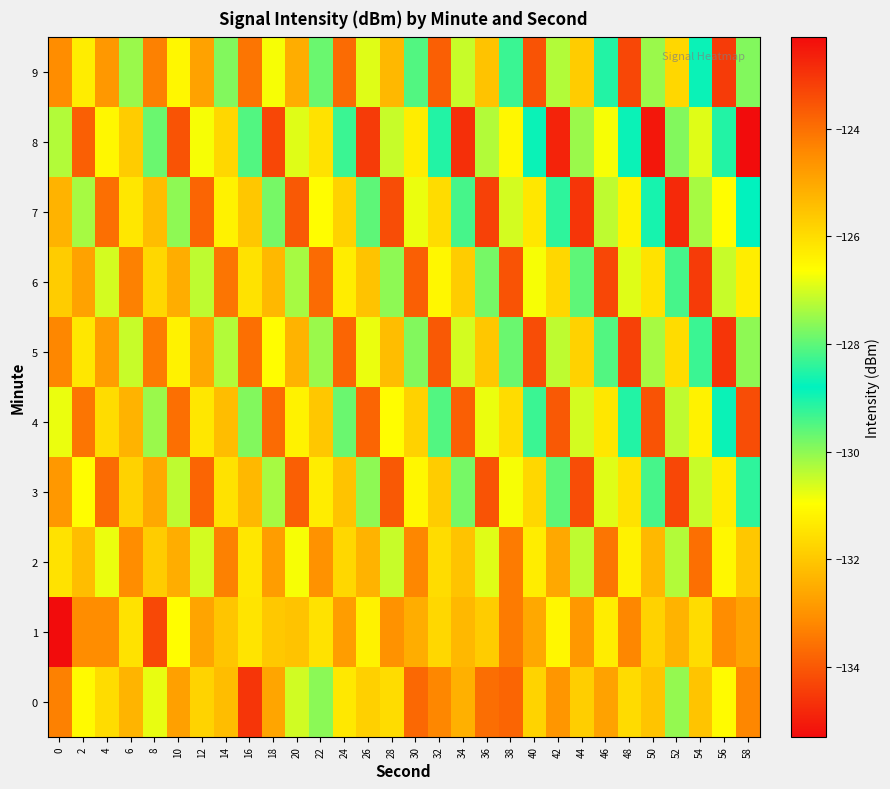

Reading right to left, extract all data points from this chart.

0: 58=-133.2	56=-131.0	54=-132.1	52=-130.1	50=-132.1	48=-131.6	46=-132.7	44=-131.9	42=-132.9	40=-131.8	38=-133.8	36=-133.6	34=-132.4	32=-133.2	30=-133.7	28=-131.6	26=-131.8	24=-131.4	22=-130.0	20=-130.6	18=-132.6	16=-134.6	14=-132.2	12=-131.8	10=-132.7	8=-130.8	6=-132.4	4=-131.6	2=-131.1	0=-133.3
1: 58=-132.7	56=-133.1	54=-131.6	52=-132.4	50=-131.8	48=-133.2	46=-131.3	44=-132.9	42=-131.1	40=-132.6	38=-133.4	36=-131.9	34=-132.3	32=-131.7	30=-132.5	28=-133.0	26=-131.2	24=-132.8	22=-131.5	20=-132.1	18=-132.0	16=-131.4	14=-132.0	12=-132.7	10=-131.0	8=-134.3	6=-131.5	4=-133.1	2=-133.1	0=-122.3
2: 58=-132.0	56=-131.1	54=-133.6	52=-130.3	50=-132.3	48=-131.2	46=-133.5	44=-130.4	42=-132.6	40=-131.3	38=-133.4	36=-130.7	34=-132.1	32=-131.6	30=-133.2	28=-130.5	26=-132.4	24=-131.7	22=-133.0	20=-130.9	18=-132.8	16=-131.4	14=-133.3	12=-130.6	10=-132.5	8=-131.9	6=-133.1	4=-130.8	2=-132.2	0=-131.5
3: 58=-129.2	56=-131.3	54=-130.5	52=-134.3	50=-129.4	48=-131.5	46=-130.7	44=-134.2	42=-129.6	40=-131.7	38=-130.9	36=-134.1	34=-129.8	32=-131.9	30=-131.1	28=-134.0	26=-130.0	24=-132.1	22=-131.3	20=-133.9	18=-130.2	16=-132.3	14=-131.5	12=-133.8	10=-130.4	8=-132.6	6=-131.8	4=-133.7	2=-131.0	0=-132.9
4: 58=-134.2	56=-128.9	54=-131.2	52=-130.4	50=-134.1	48=-129.1	46=-131.4	44=-130.6	42=-134.0	40=-129.3	38=-131.6	36=-130.8	34=-133.9	32=-129.5	30=-131.8	28=-131.0	26=-133.8	24=-129.7	22=-132.0	20=-131.2	18=-133.7	16=-129.9	14=-132.2	12=-131.4	10=-133.6	8=-130.1	6=-132.4	4=-131.6	2=-133.5	0=-130.8
5: 58=-130.0	56=-134.6	54=-129.3	52=-131.6	50=-130.2	48=-134.4	46=-129.5	44=-131.8	42=-130.4	40=-134.2	38=-129.7	36=-132.0	34=-130.6	32=-134.0	30=-129.9	28=-132.2	26=-130.8	24=-133.8	22=-130.1	20=-132.4	18=-131.0	16=-133.6	14=-130.3	12=-132.6	10=-131.2	8=-133.4	6=-130.5	4=-132.8	2=-131.4	0=-133.2
6: 58=-131.3	56=-130.5	54=-134.5	52=-129.4	50=-131.5	48=-130.7	46=-134.3	44=-129.6	42=-131.7	40=-130.9	38=-134.1	36=-129.8	34=-131.9	32=-131.1	30=-133.9	28=-130.0	26=-132.1	24=-131.3	22=-133.7	20=-130.2	18=-132.3	16=-131.5	14=-133.5	12=-130.4	10=-132.5	8=-131.7	6=-133.3	4=-130.6	2=-132.7	0=-131.9
7: 58=-128.8	56=-131.0	54=-130.2	52=-134.8	50=-129.0	48=-131.2	46=-130.4	44=-134.6	42=-129.2	40=-131.4	38=-130.6	36=-134.4	34=-129.4	32=-131.6	30=-130.8	28=-134.2	26=-129.6	24=-131.8	22=-131.0	20=-134.0	18=-129.8	16=-132.0	14=-131.2	12=-133.8	10=-130.0	8=-132.2	6=-131.4	4=-133.6	2=-130.2	0=-132.4
8: 58=-135.3	56=-128.5	54=-130.7	52=-129.9	50=-135.1	48=-128.7	46=-130.9	44=-130.1	42=-134.9	40=-128.9	38=-131.1	36=-130.3	34=-134.7	32=-129.1	30=-131.3	28=-130.5	26=-134.5	24=-129.3	22=-131.5	20=-130.7	18=-134.3	16=-129.5	14=-131.7	12=-130.9	10=-134.1	8=-129.7	6=-131.9	4=-131.1	2=-133.9	0=-130.3
9: 58=-129.9	56=-134.5	54=-128.9	52=-131.7	50=-130.1	48=-134.3	46=-129.1	44=-131.9	42=-130.3	40=-134.1	38=-129.3	36=-132.1	34=-130.5	32=-133.9	30=-129.5	28=-132.3	26=-130.7	24=-133.7	22=-129.7	20=-132.5	18=-130.9	16=-133.5	14=-129.9	12=-132.7	10=-131.1	8=-133.3	6=-130.1	4=-132.9	2=-131.3	0=-133.1